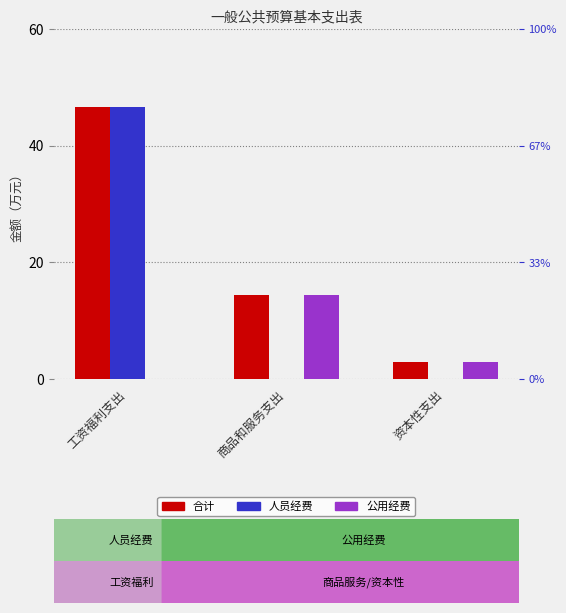

Rank the categories by 合计 value from lowest to highest.

资本性支出, 商品和服务支出, 工资福利支出